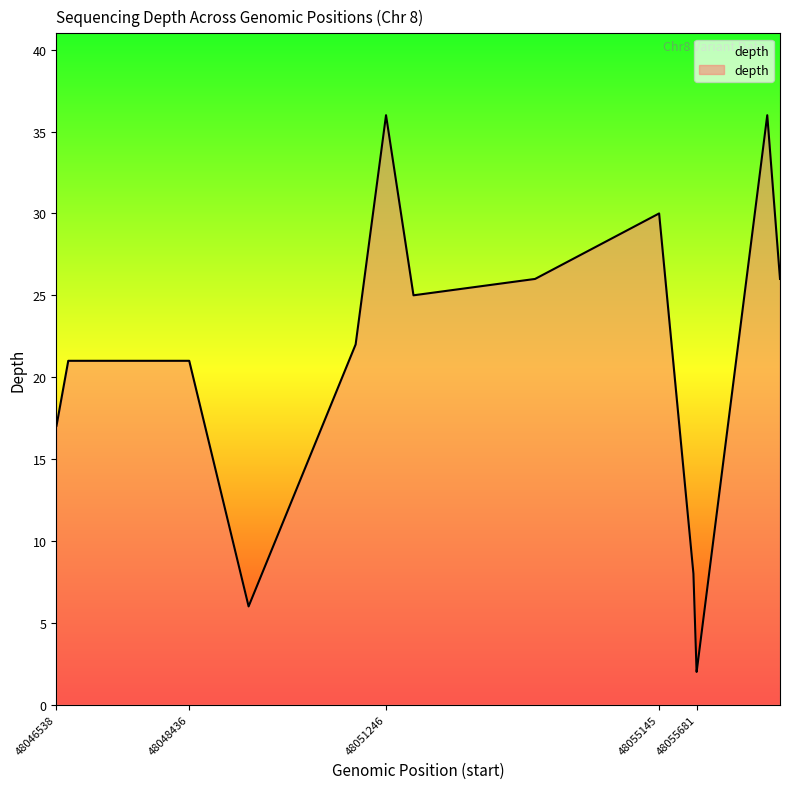

What is the difference between the maximum and minimum values?

34